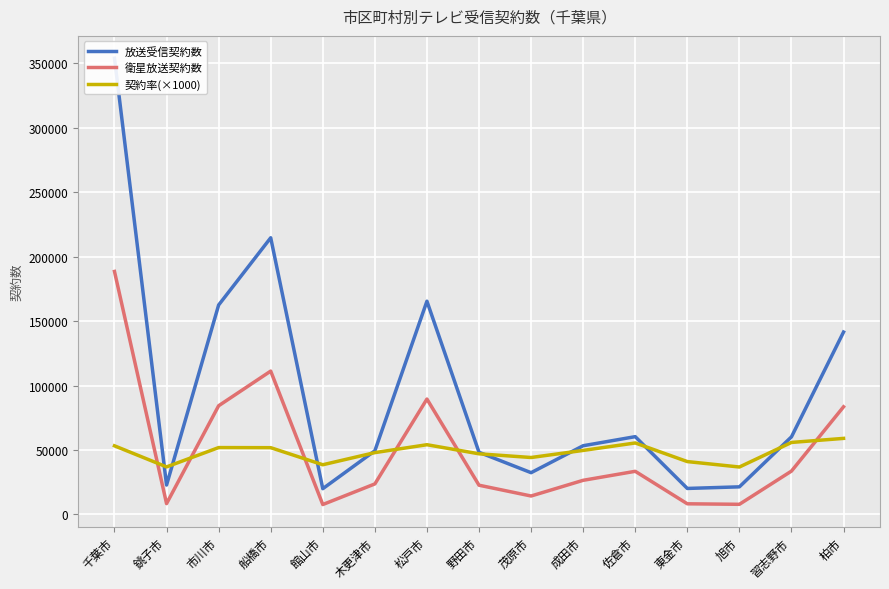

What is the smallest value displayed?

7718